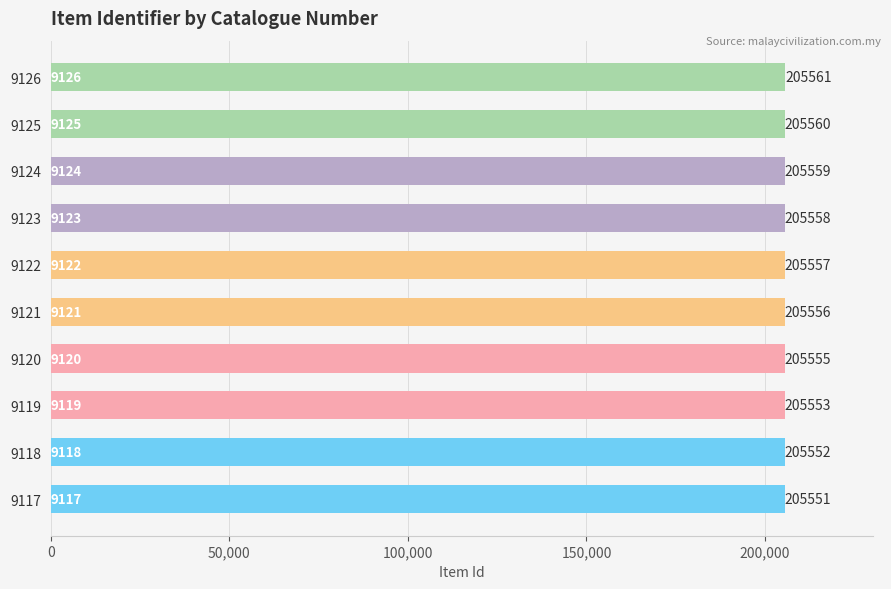

What is the average value?

205556